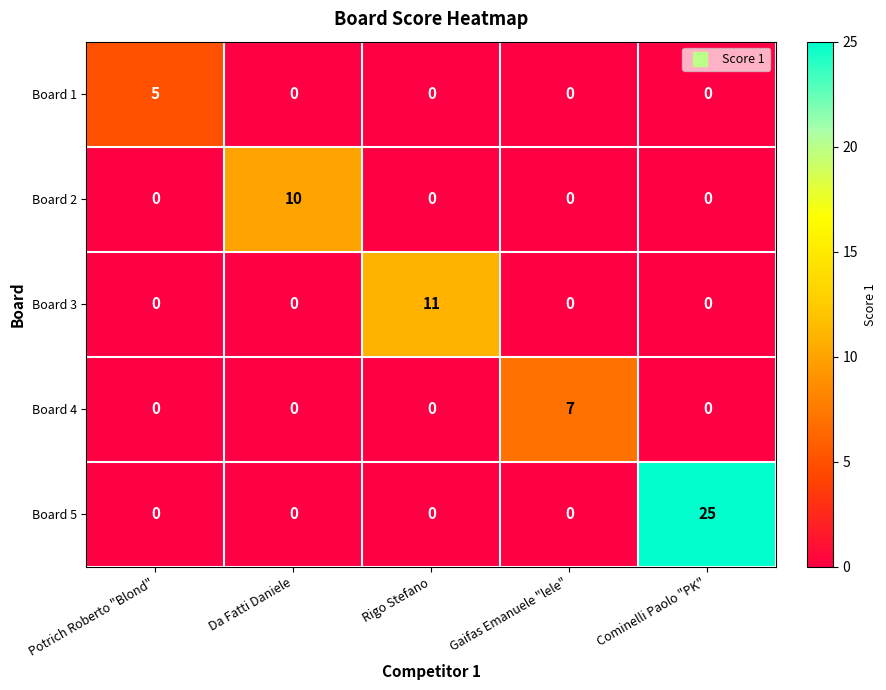

List the series in order of their peak value, lowest first.

Board 1, Board 4, Board 2, Board 3, Board 5